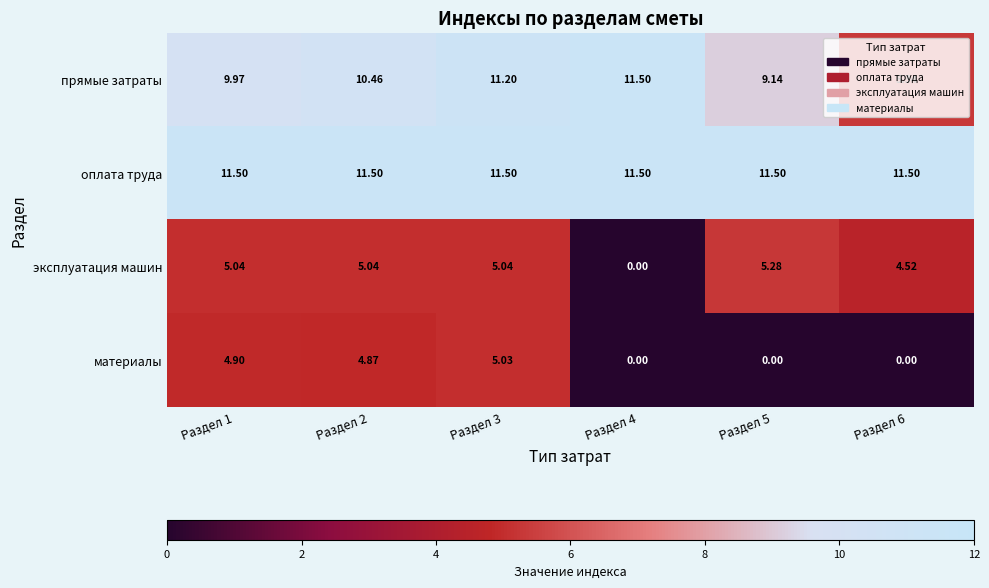

At which category is the sum across all series the highest?

Раздел 3